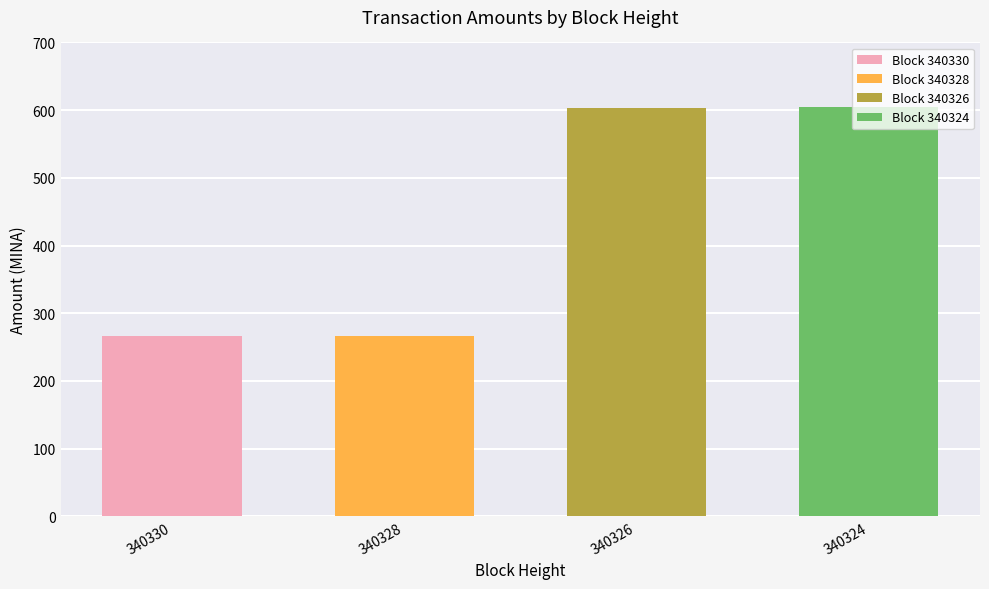

Rank the categories by value from lowest to highest.

340330, 340328, 340326, 340324